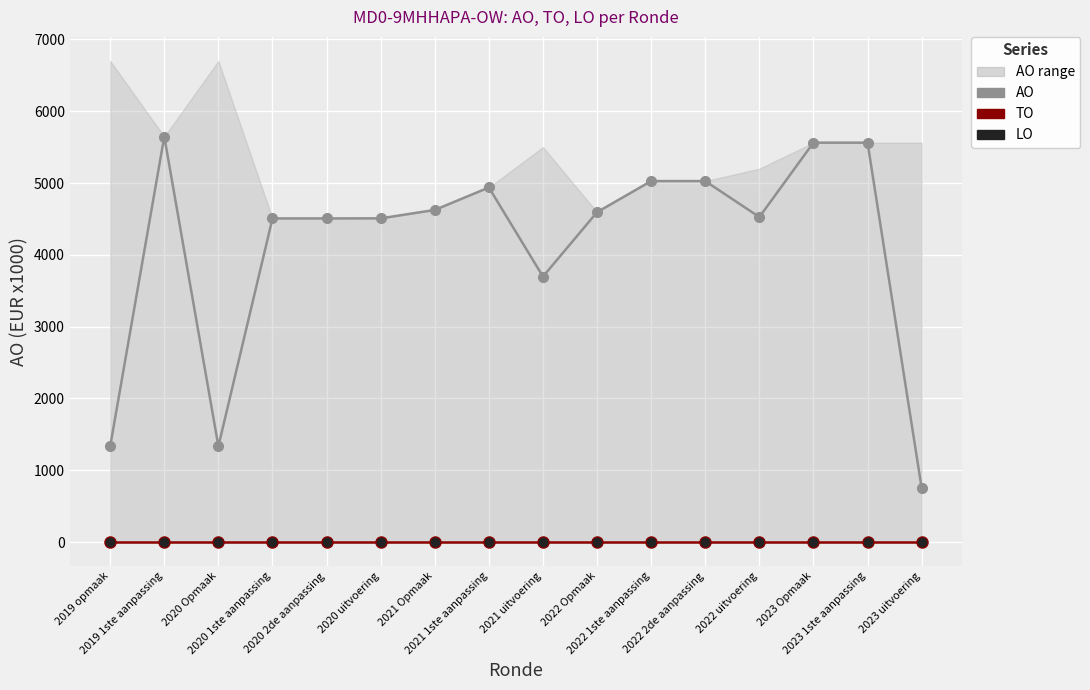

What position from the left is 2022 1ste aanpassing?

11